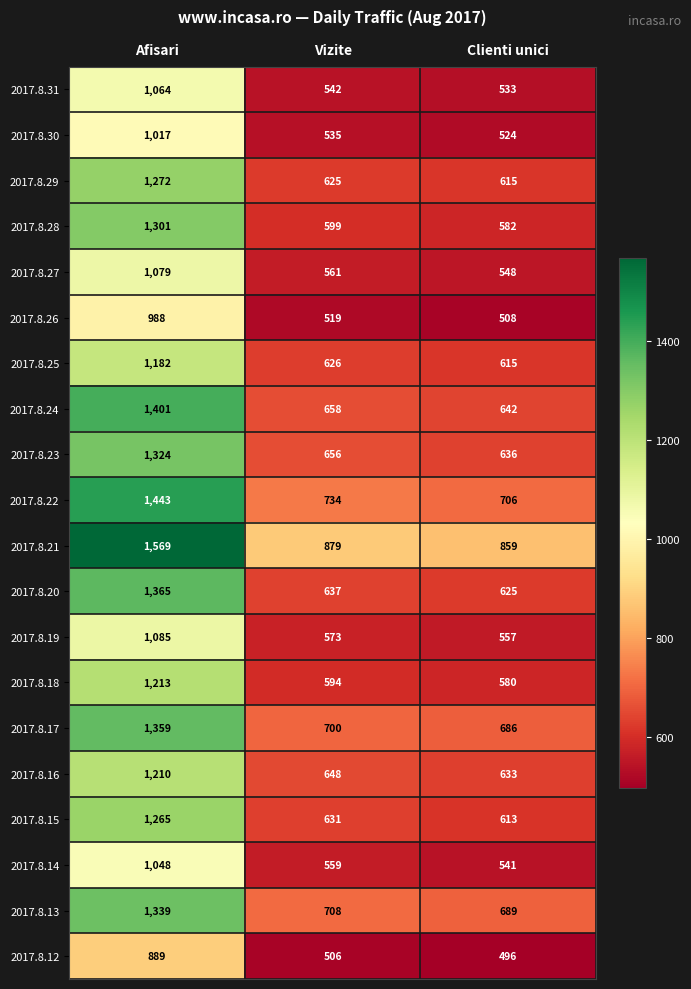

Where does the 2017.8.28 series first go above 599?

Afisari